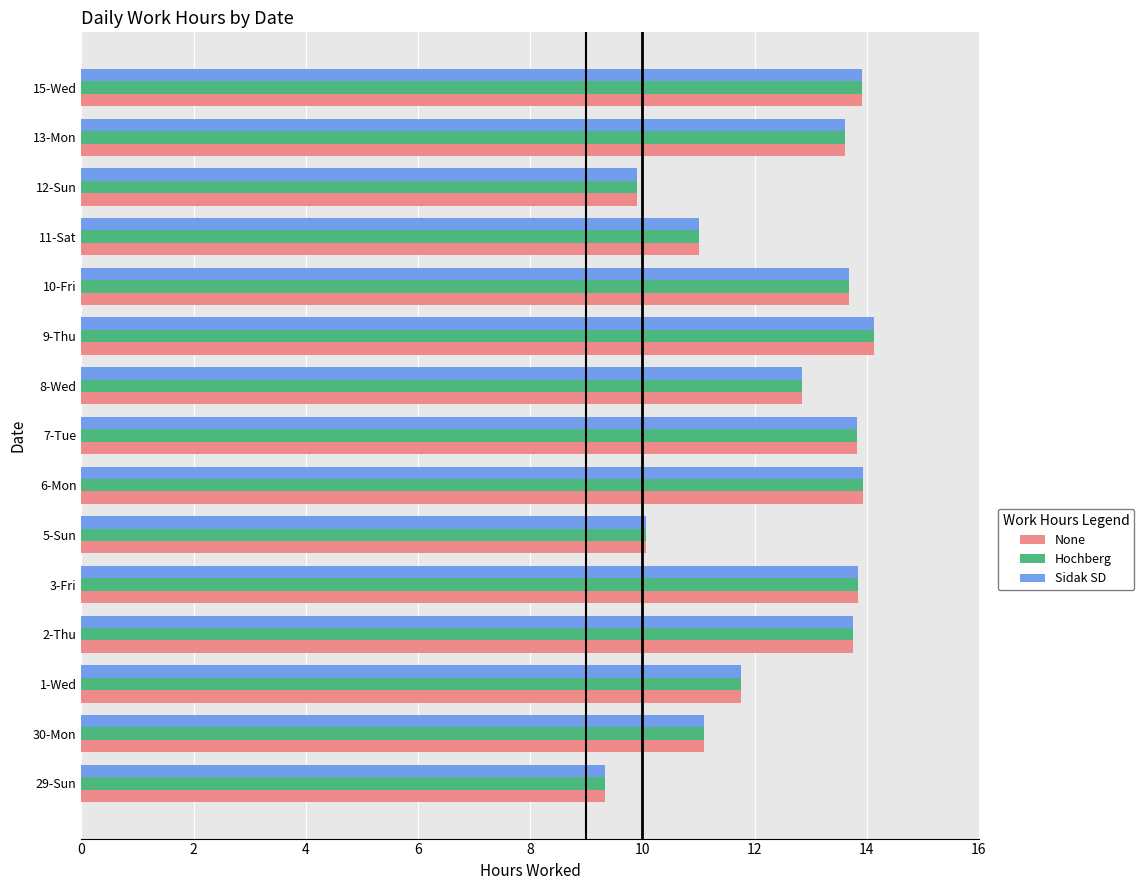

Is the value of Sidak SD at 13-Mon greater than the value of Hochberg at 29-Sun?

Yes